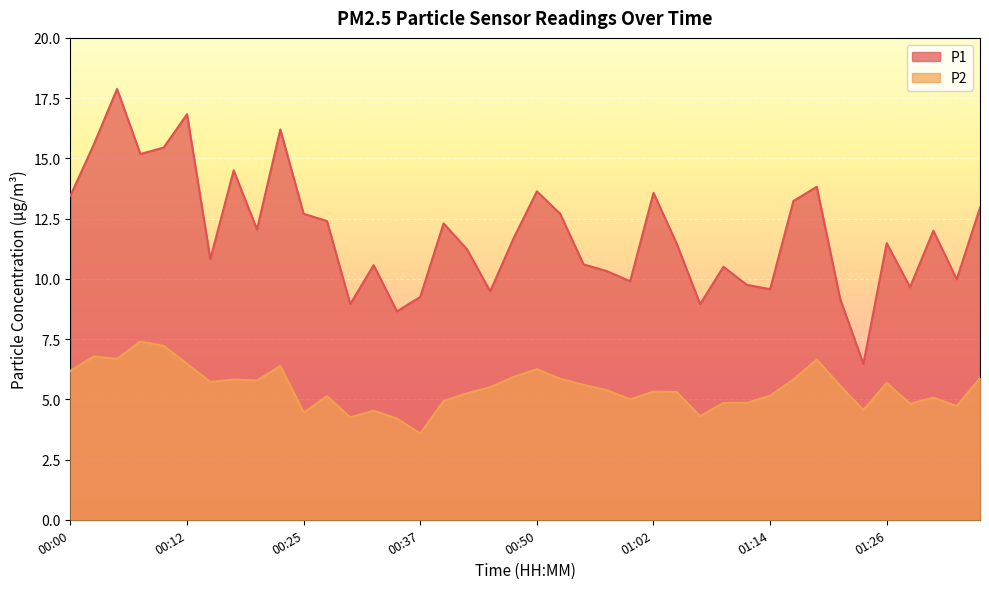

What position from the right is 01:19?

8